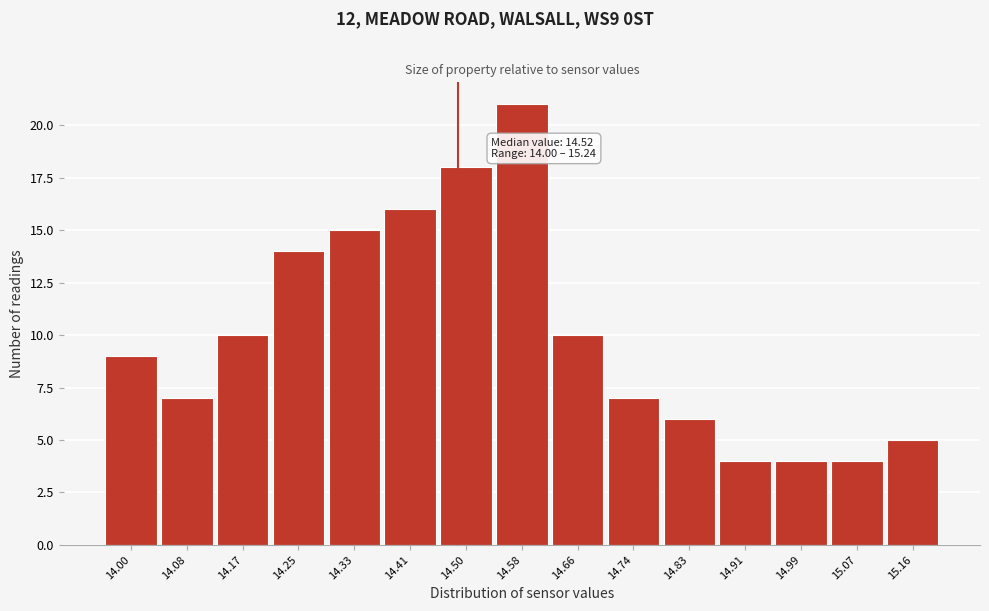

Reading left to right, list all the values displayed in this chart.

9	7	10	14	15	16	18	21	10	7	6	4	4	4	5